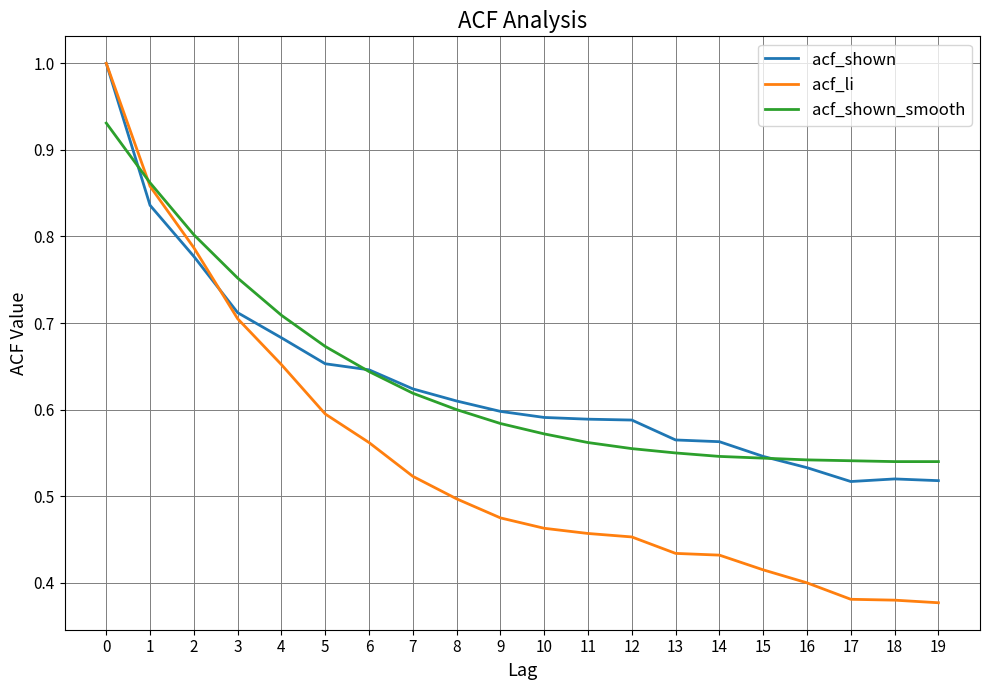

The value of acf_shown_smooth at 11 is 0.4. True or false?

False